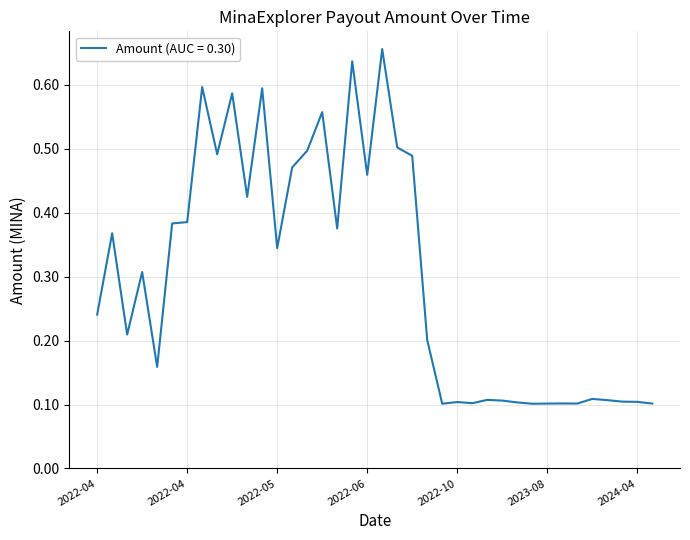

True or false: the data has more than 1 interior local peaks.

True